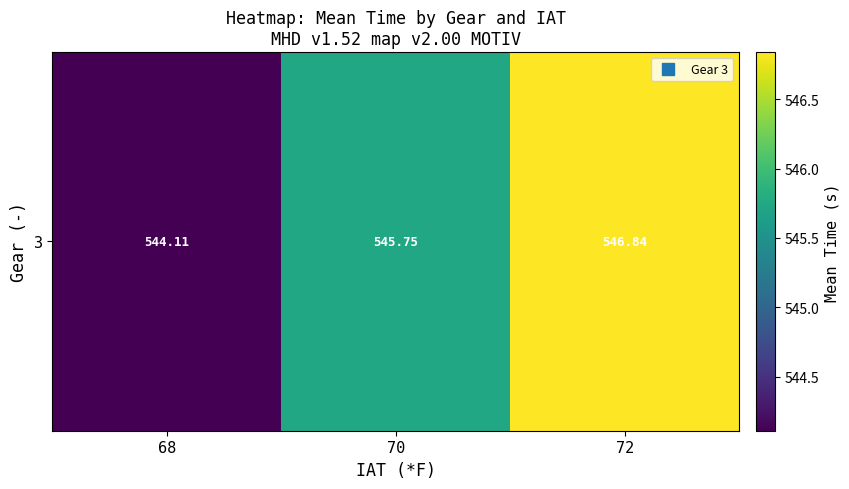

True or false: the data shows 936.6 at 70.

False